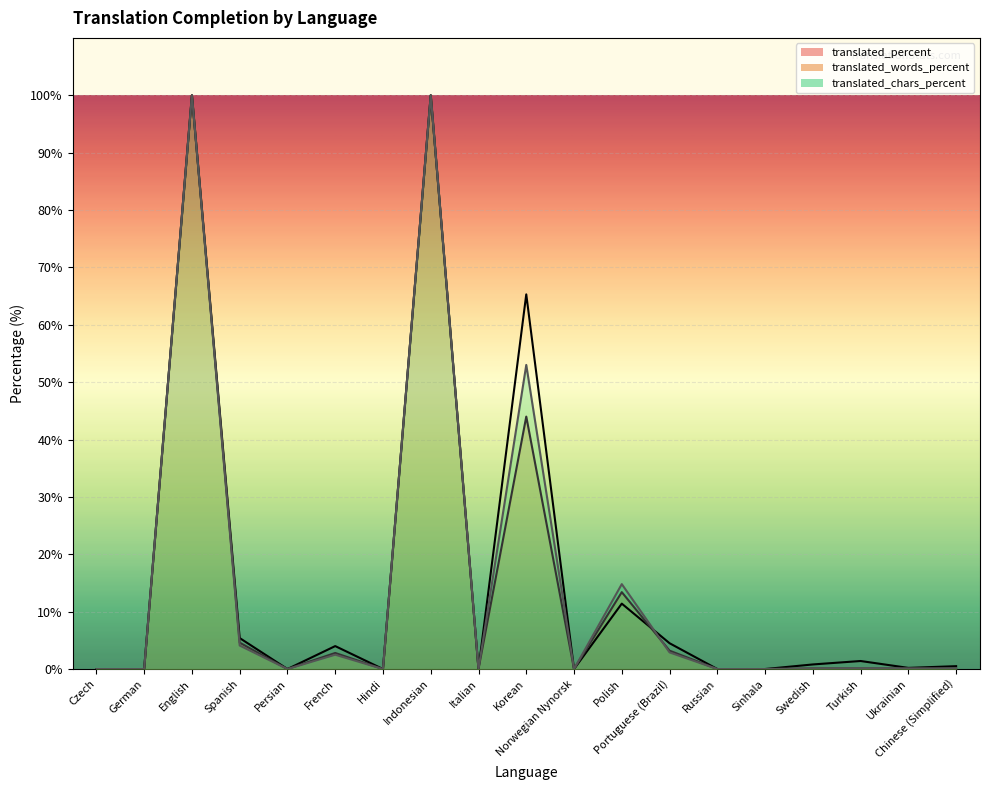

Between French and Indonesian, which is larger?

Indonesian